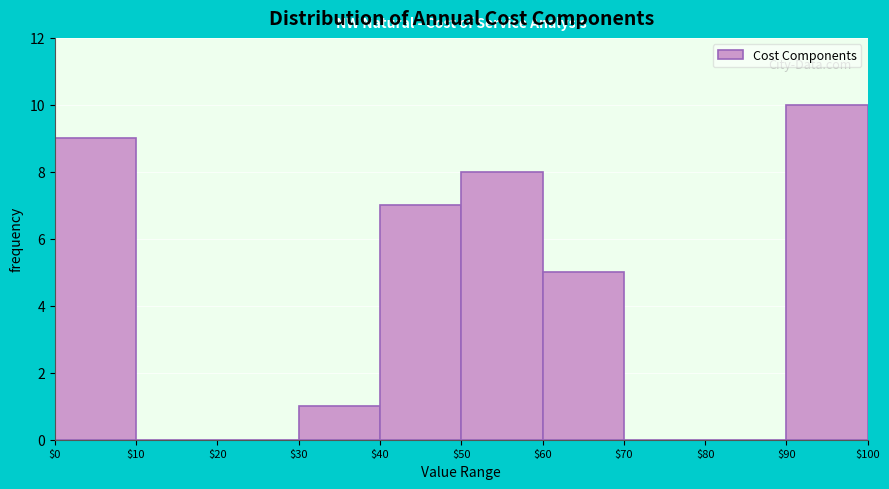

Which range on the x-axis has the tallest bar?

$90 to $100